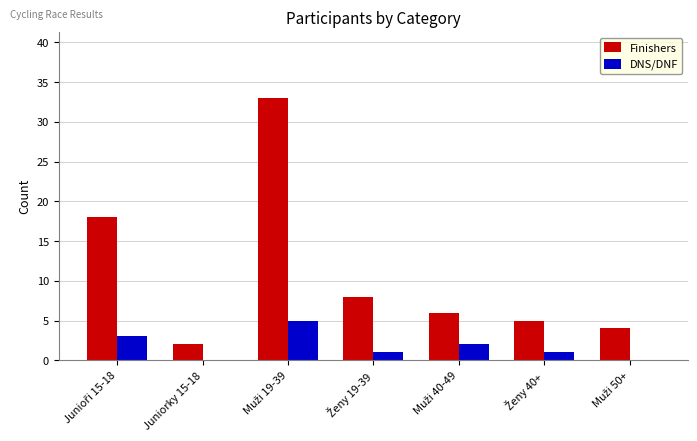

What is the sum of all DNS/DNF values?

12